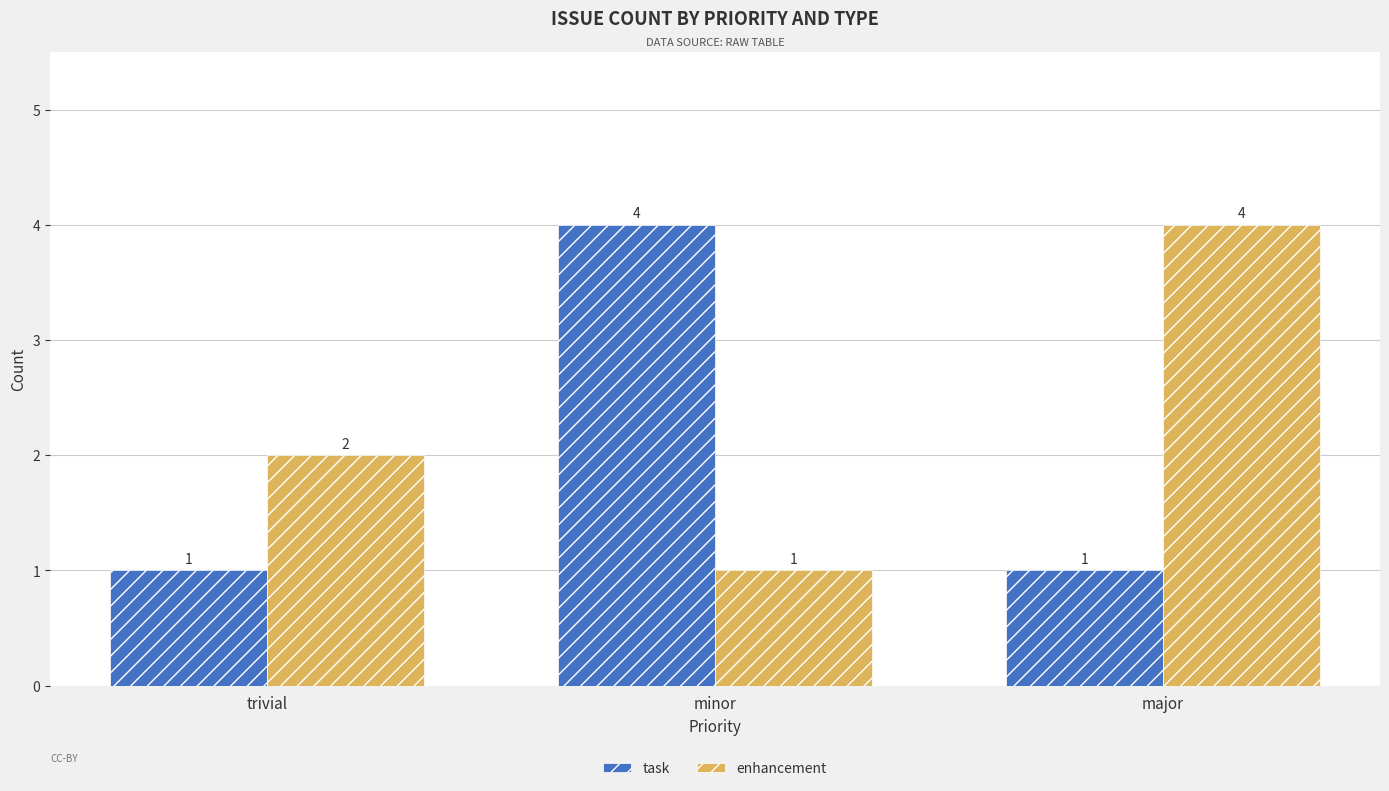

Reading left to right, what are all the values shown in this chart?

task: 1	4	1
enhancement: 2	1	4